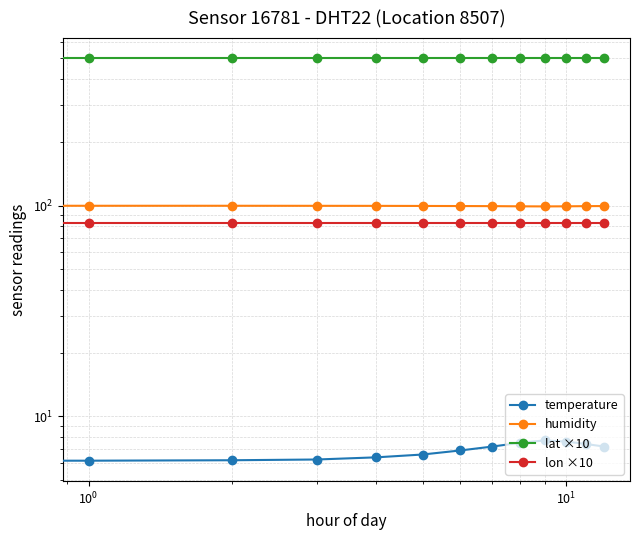

True or false: temperature and lon ×10 cross at least once.

False